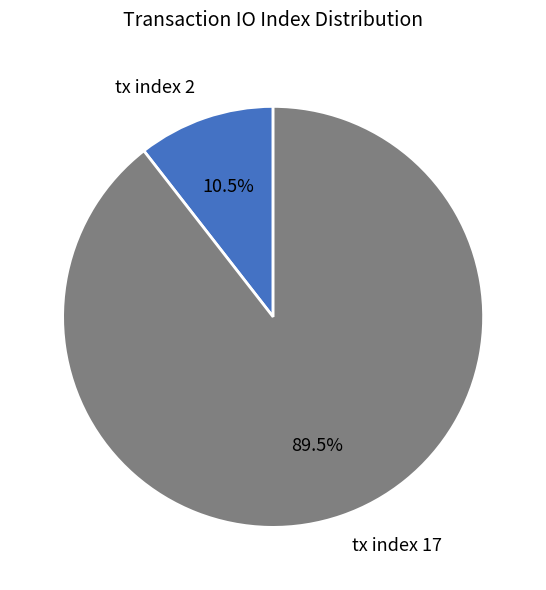

Which category has the smallest portion of the pie?

tx index 2